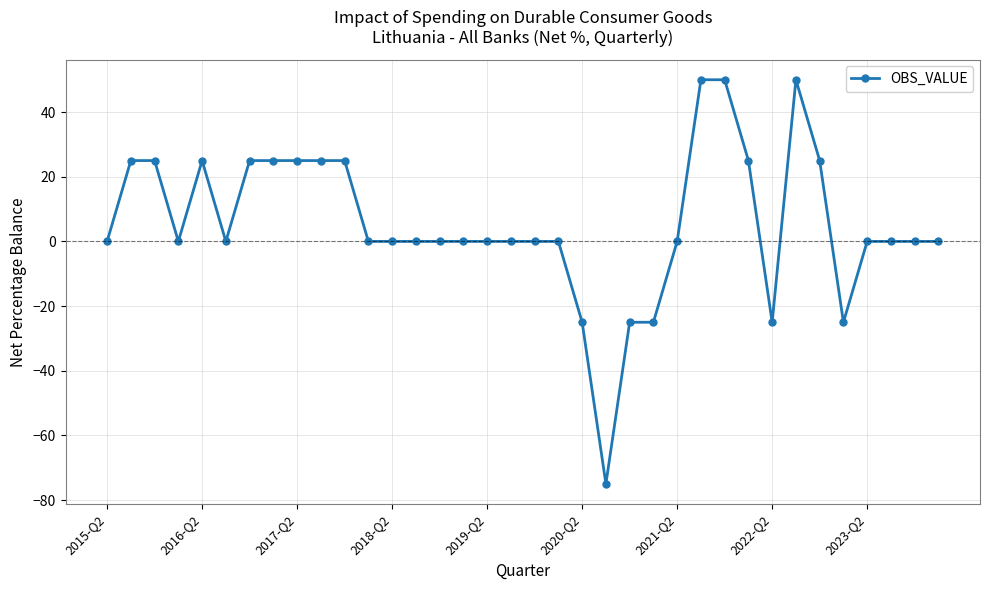

What is the difference between the second highest and minimum values?

125